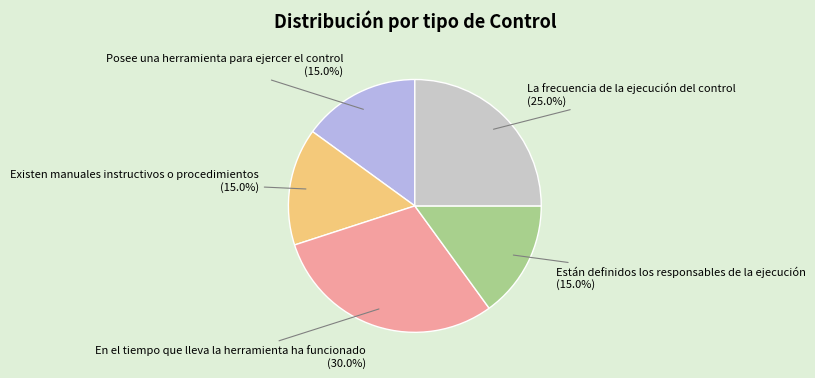

Is there any slice that represents more than half of the pie?

No